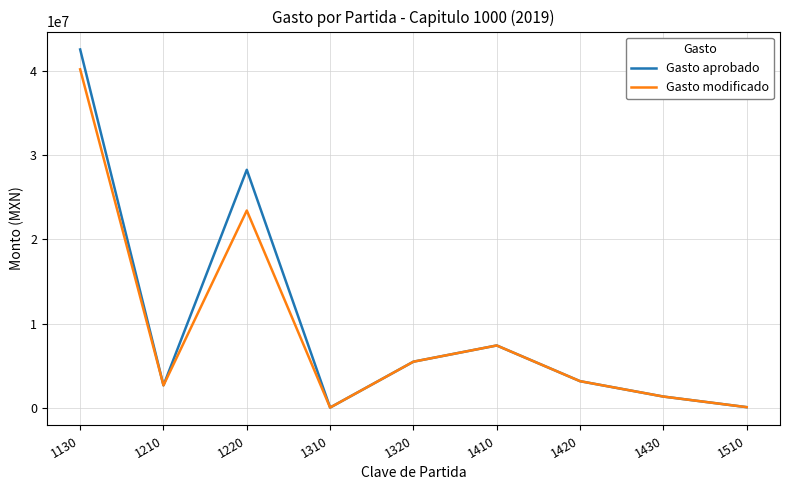

True or false: Gasto modificado has more than 1 points higher than both neighbors.

True